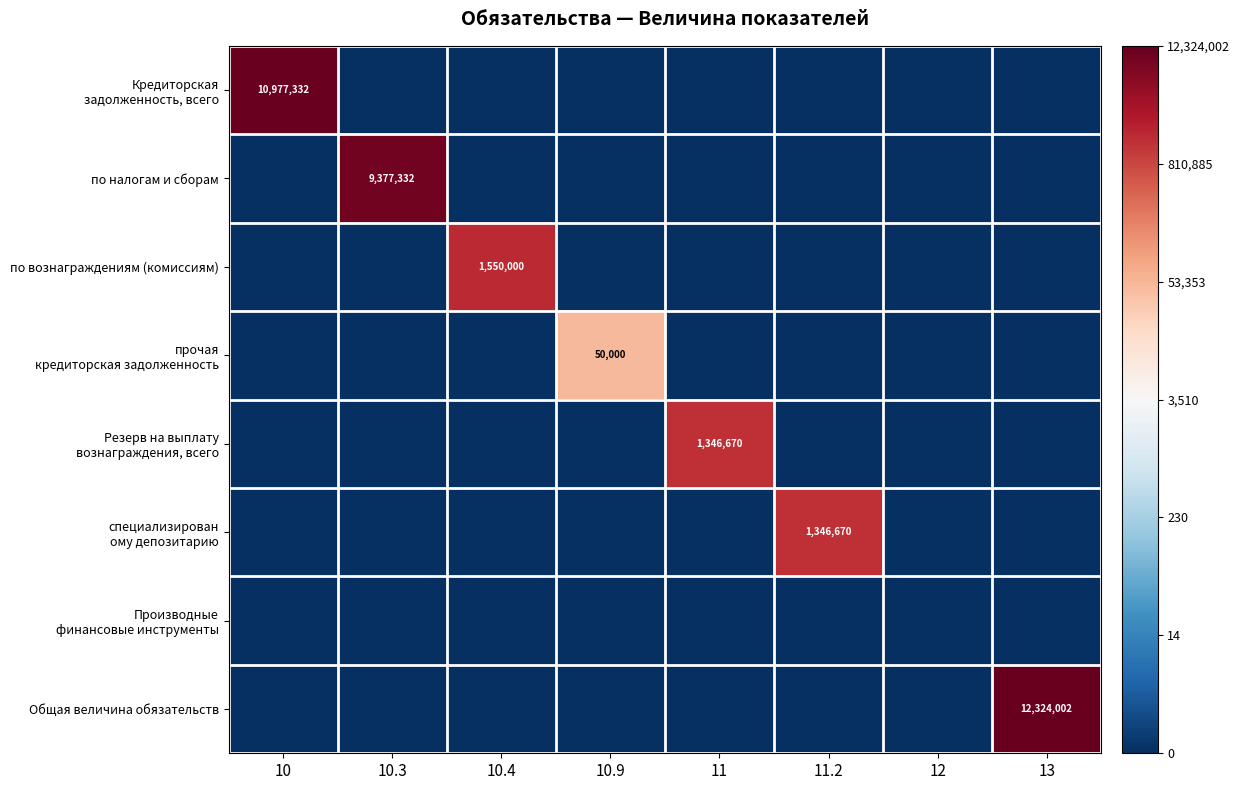

The value of по вознаграждениям (комиссиям) at 10.4 is 941474. True or false?

False